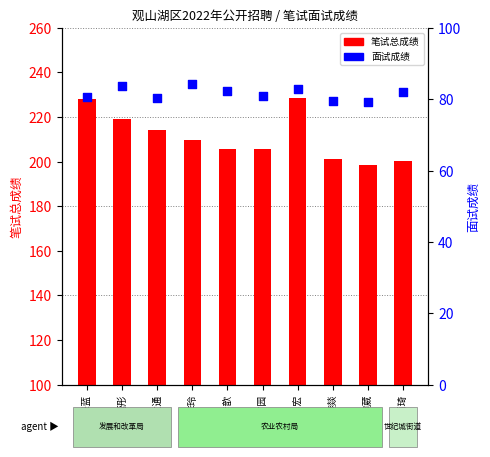

What is the total value across all series at 赵丽琦?

282.5